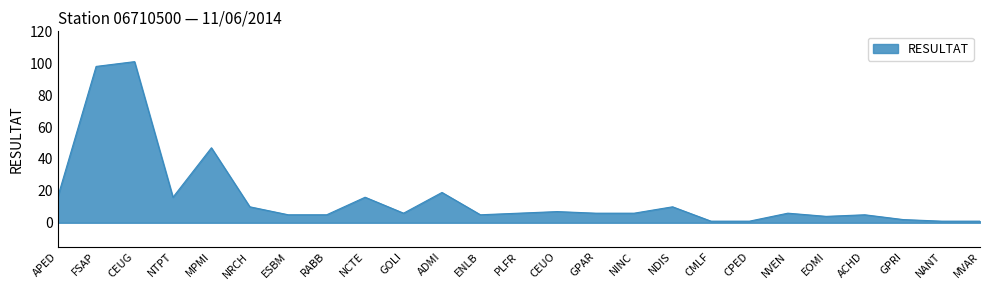

What position from the left is NRCH?

6